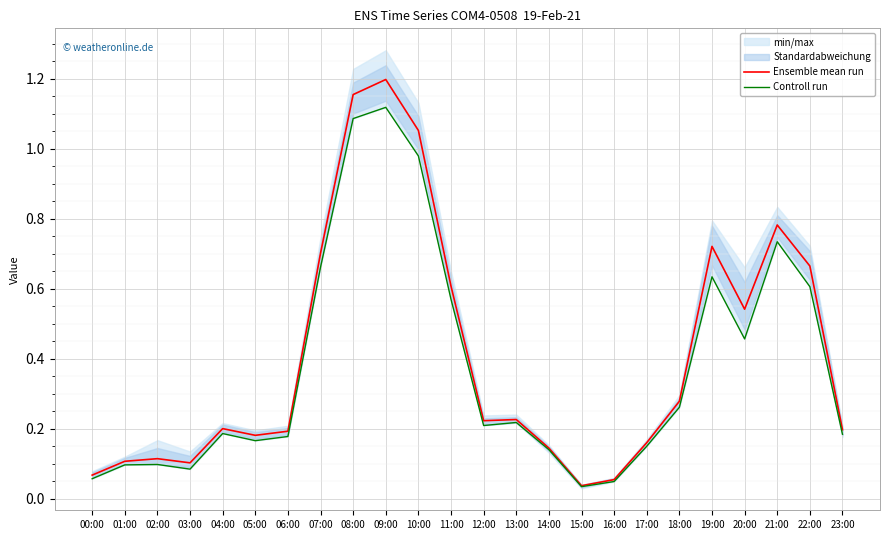

List the series in order of their overall mean, highest first.

Ensemble mean run, Controll run